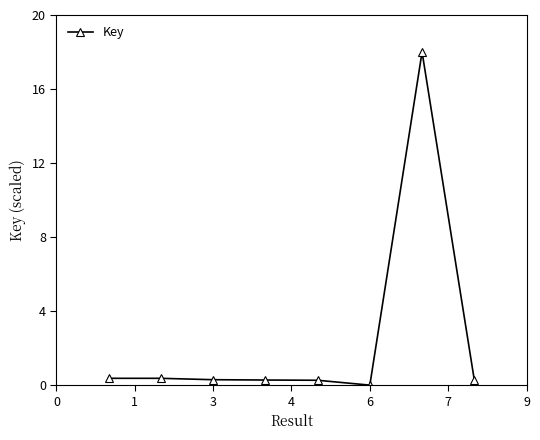

What is the difference between the maximum and minimum values?

18.0